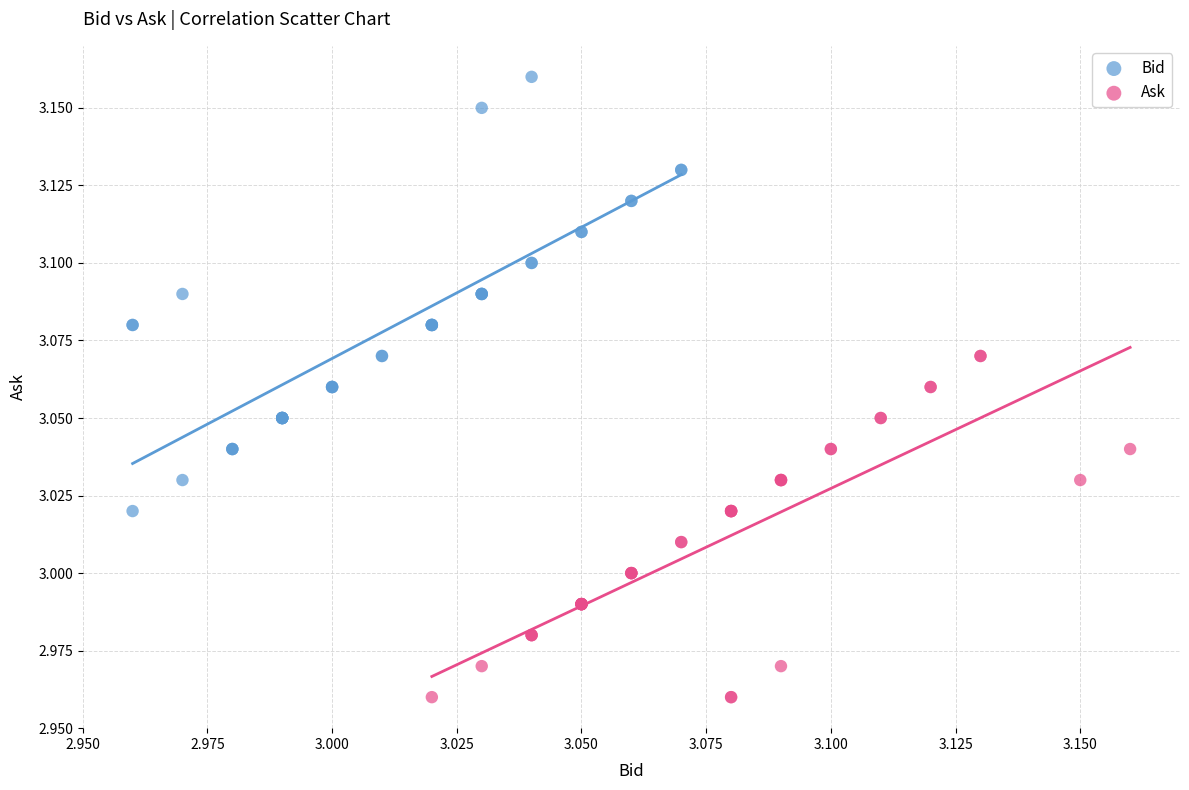

What are all the series names shown in the legend?

Bid, Ask